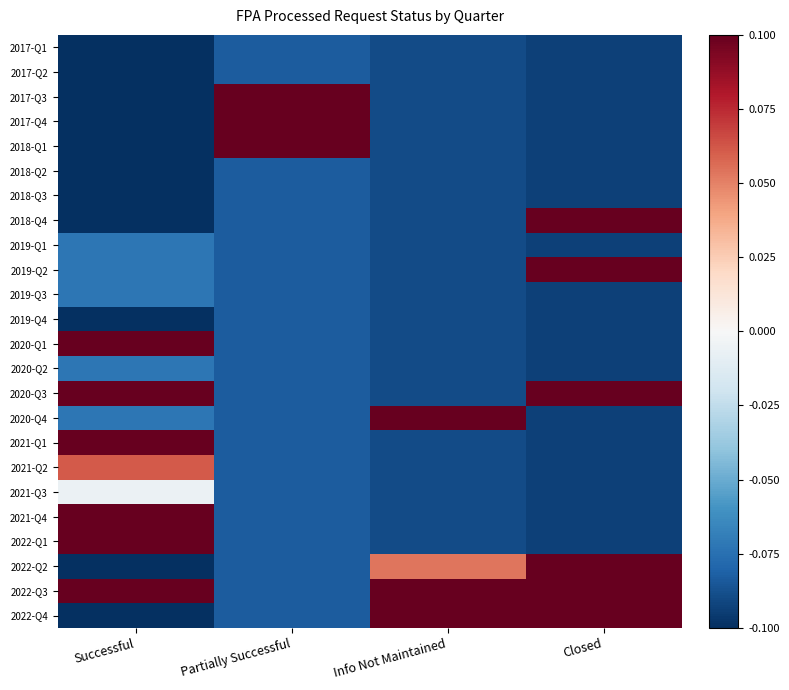

List the series in order of their peak value, highest first.

2018-Q1, 2022-Q3, 2022-Q2, 2021-Q1, 2022-Q4, 2022-Q1, 2017-Q3, 2017-Q4, 2020-Q4, 2020-Q3, 2018-Q4, 2019-Q2, 2020-Q1, 2021-Q4, 2021-Q2, 2021-Q3, 2019-Q1, 2019-Q3, 2020-Q2, 2017-Q1, 2017-Q2, 2018-Q2, 2018-Q3, 2019-Q4